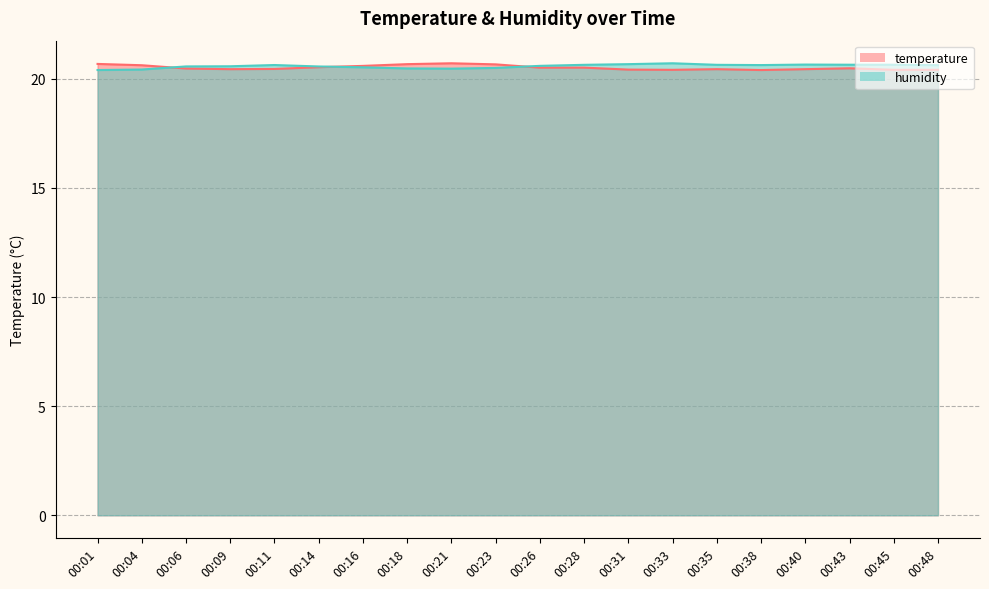

True or false: humidity has a value of 12.6 at 00:38.

False